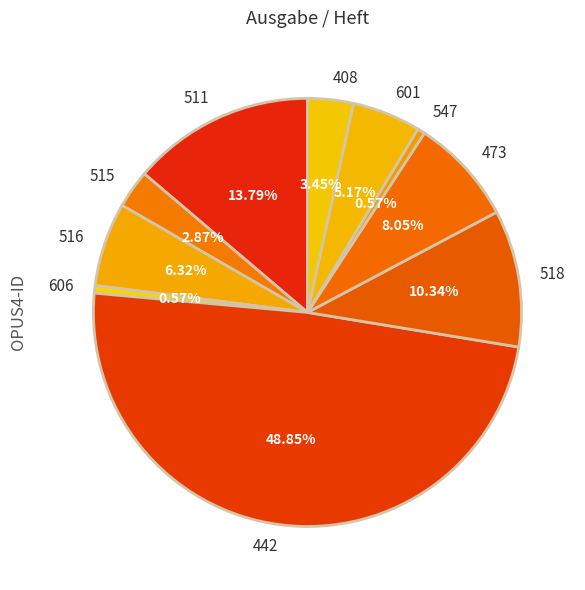

What is the ratio of the value at 518 to the value at 606?

18.0